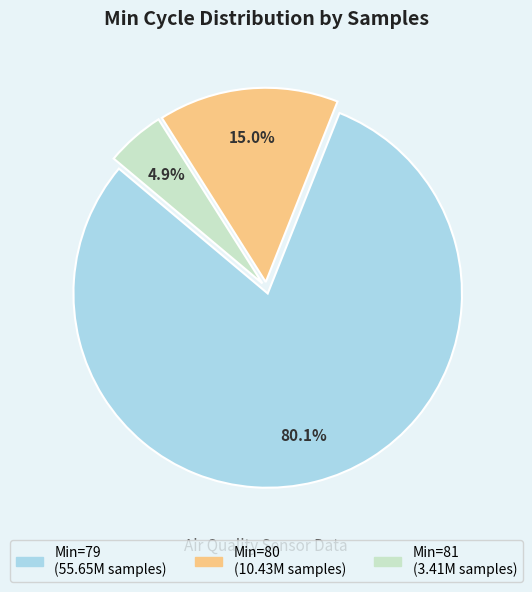

How many segments does this pie chart have?

3